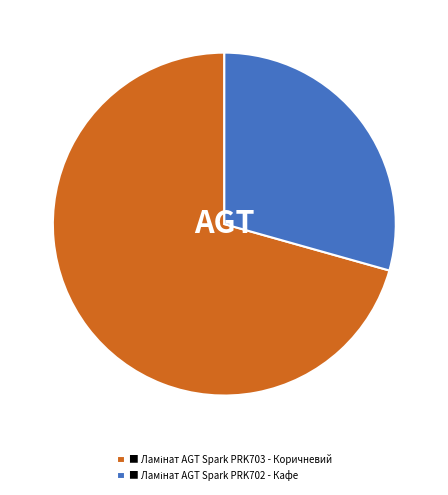

Is there a majority slice in this chart?

Yes